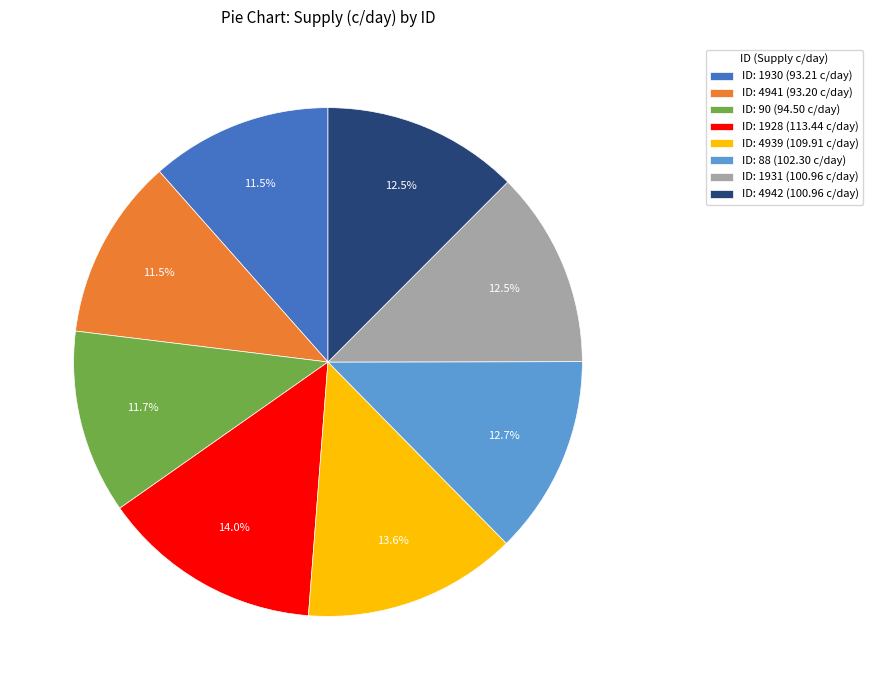

Does ID: 4939 (109.91 c/day) represent more than half of the total?

No